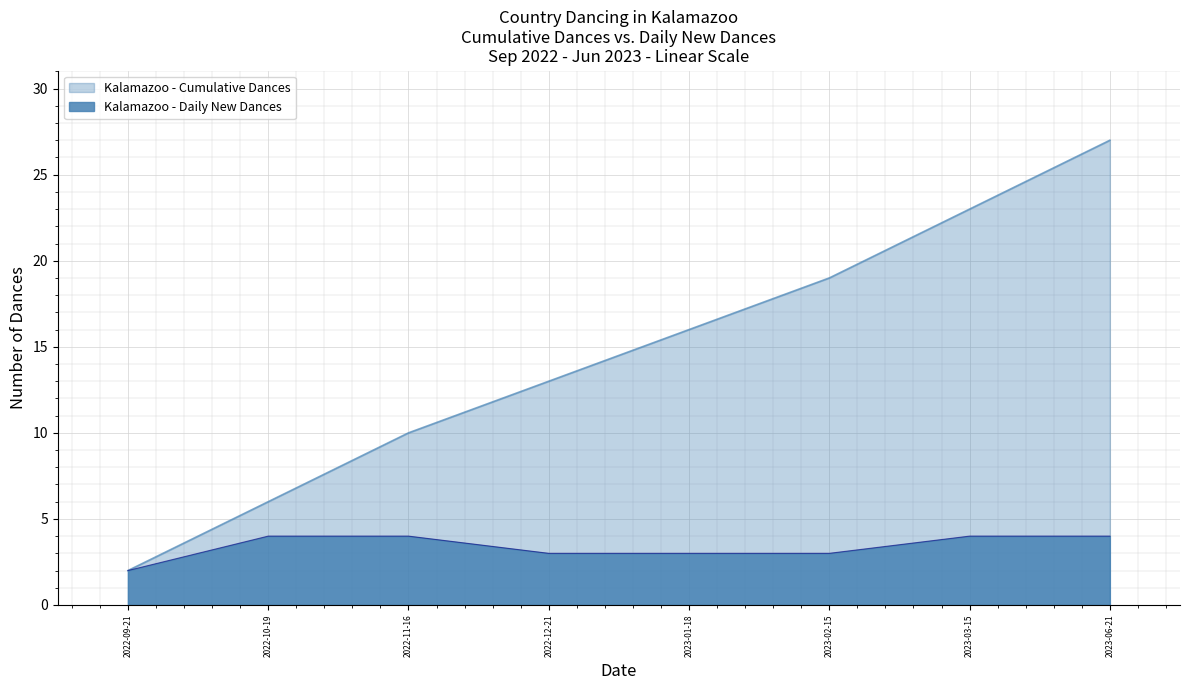

What position from the left is 2023-01-18?

5